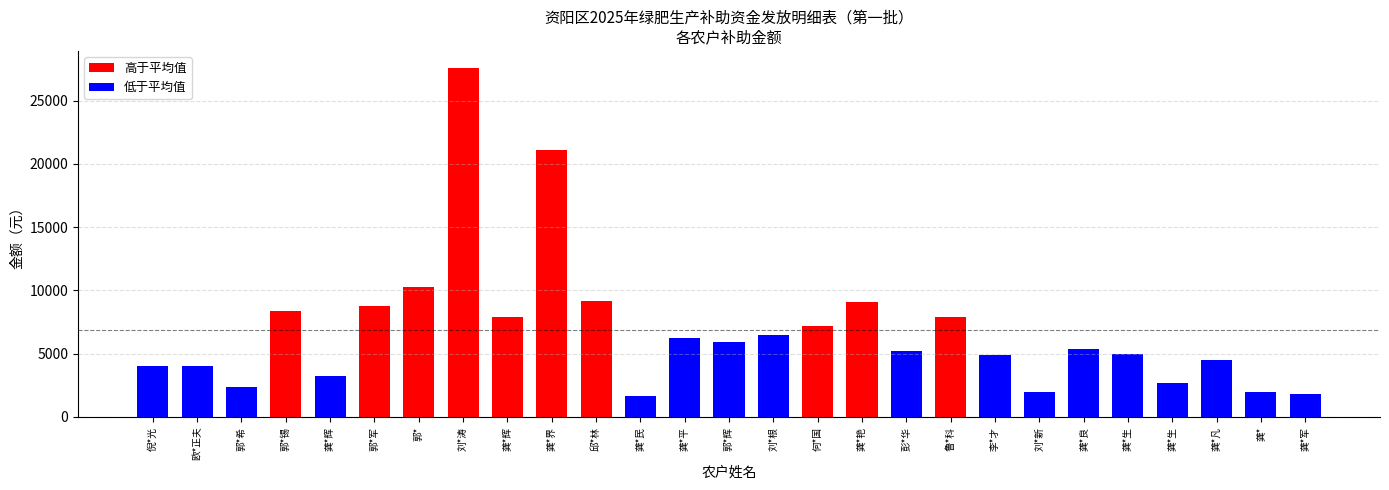

At which category does the chart reach its peak across all series?

刘*涛